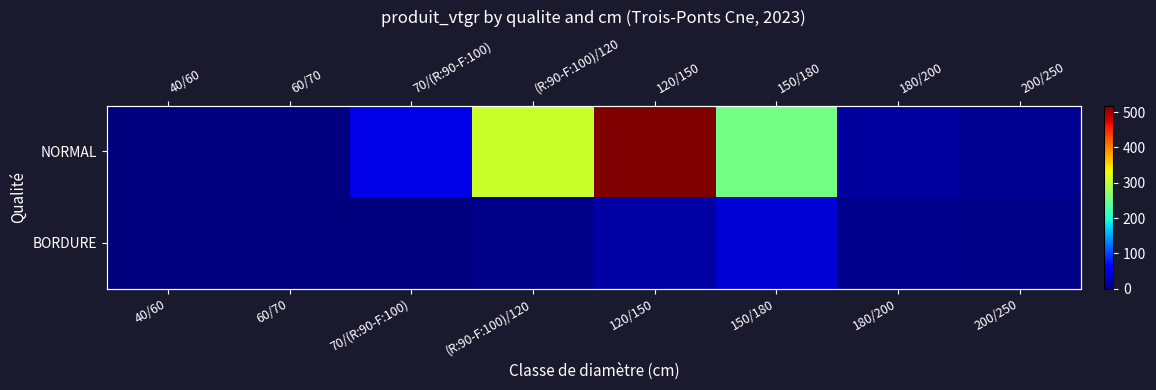

The value of BORDURE at 120/150 is 18.1. True or false?

True